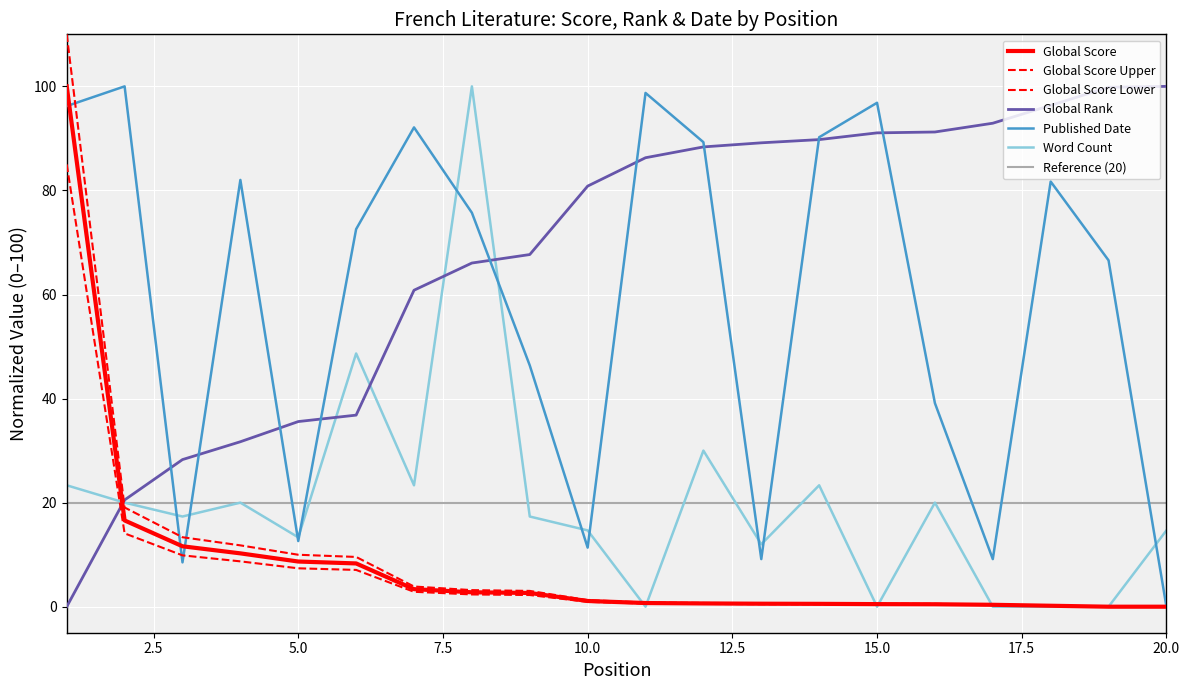

True or false: Word Count (normalized) has a value of 0.0 at 18.

True